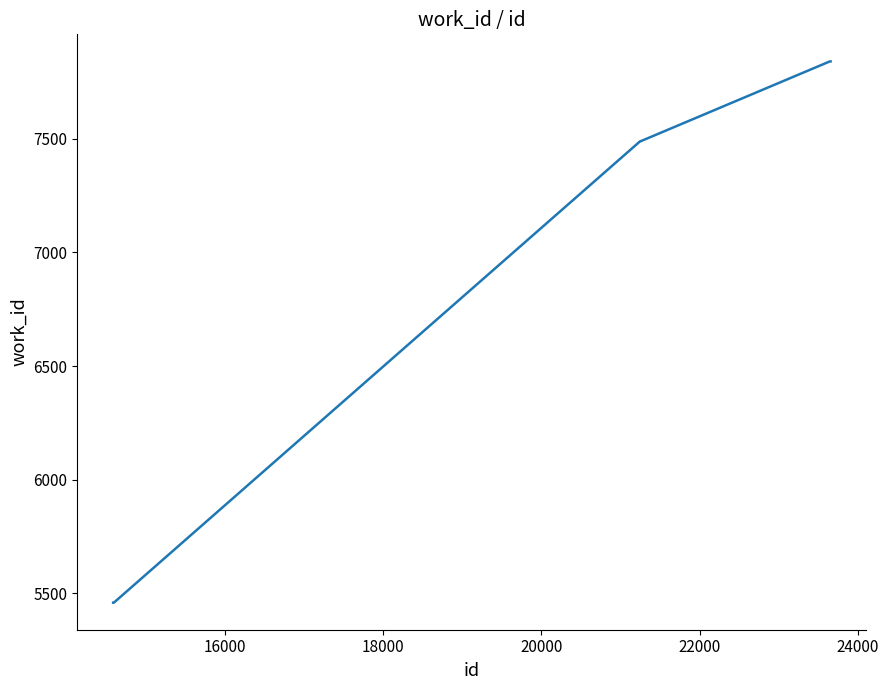

What is the difference between the second highest and second lowest values?

2382